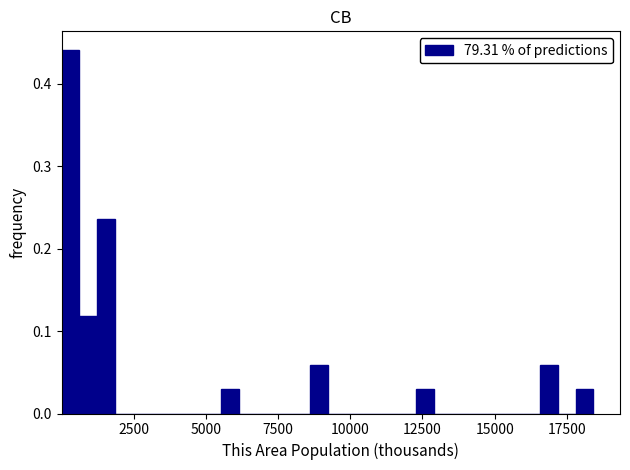

Read against the x-axis, roughly where is the centre of the tallest bar?

500